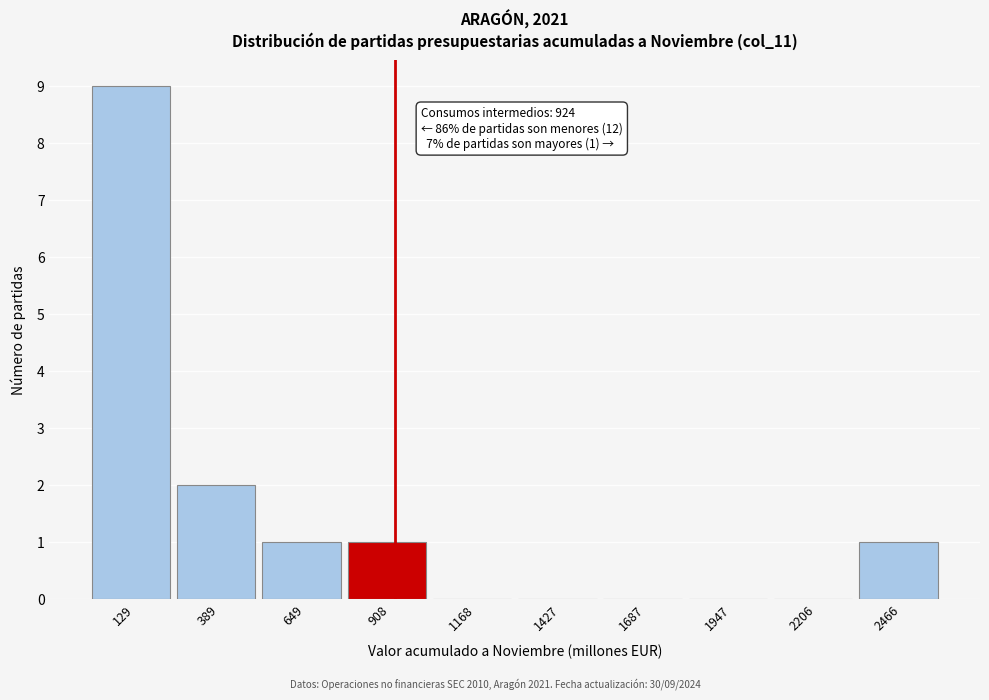

Over which range of the x-axis is the bar tallest?

0 to 250